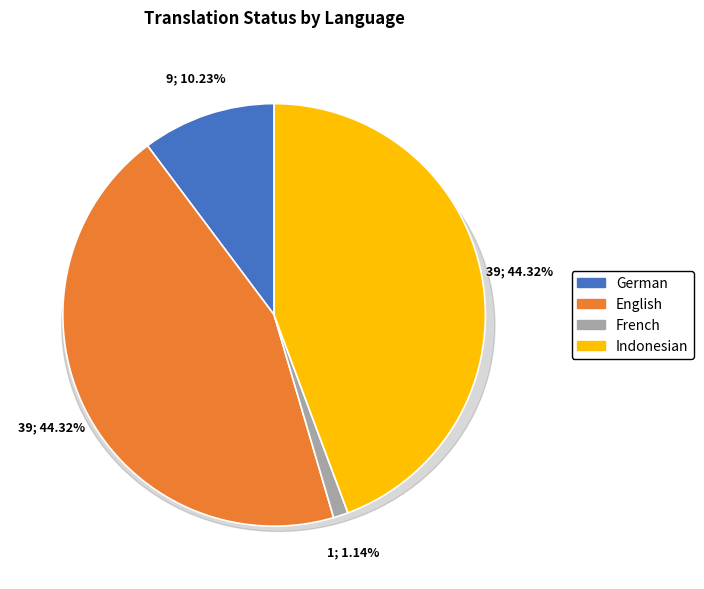

How much of the chart is everything except Indonesian?

55.7%